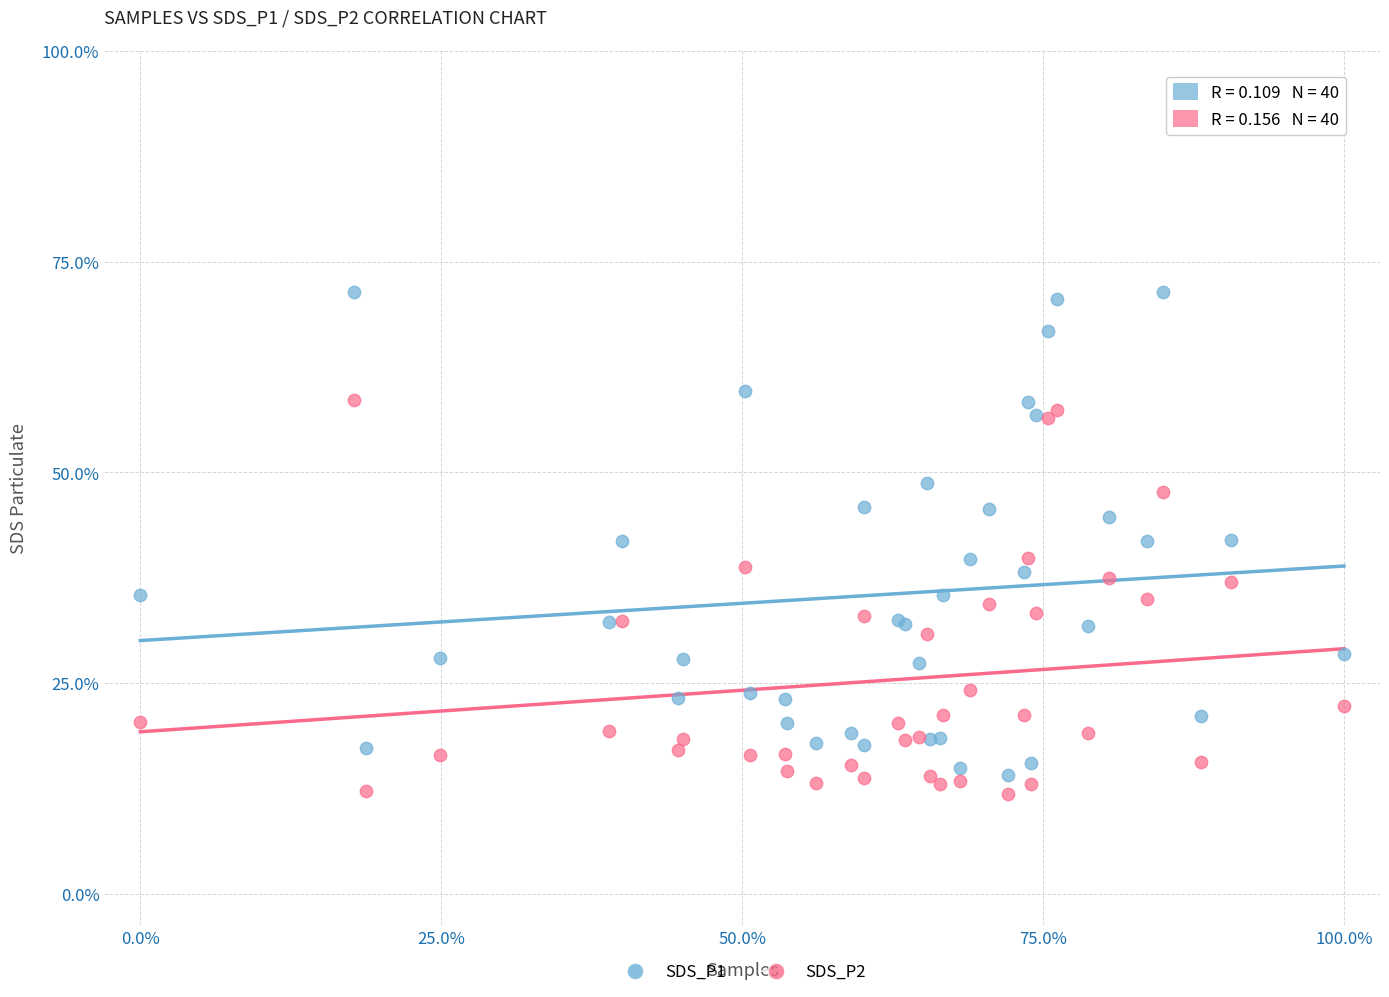

Which series reaches the maximum Y coordinate?

SDS_P1